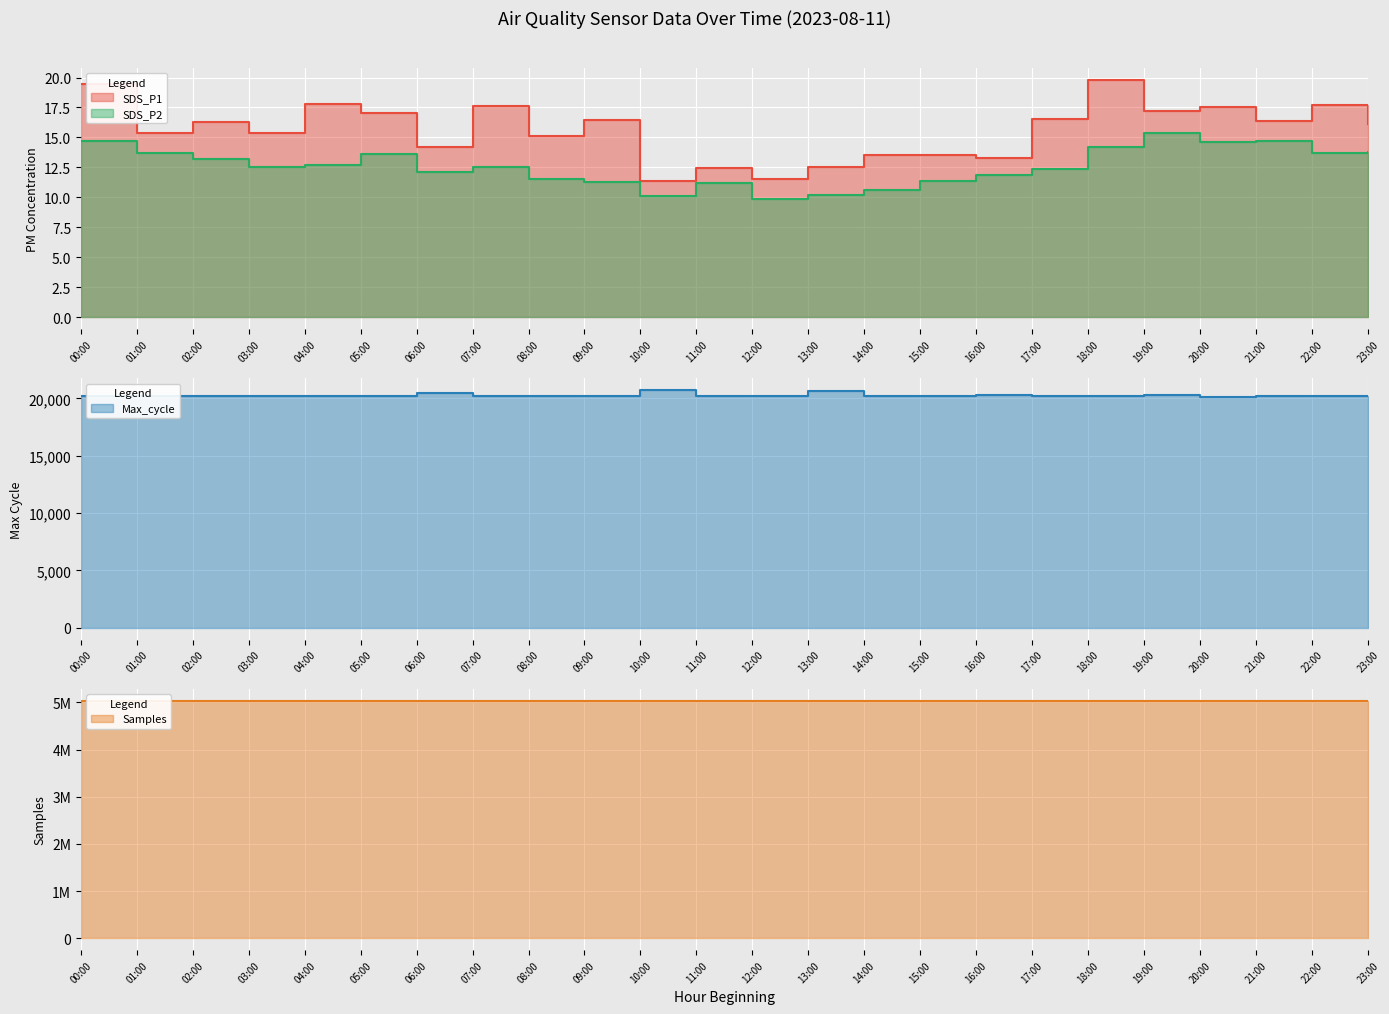

Between 12:00 and 06:00, which is larger?

06:00